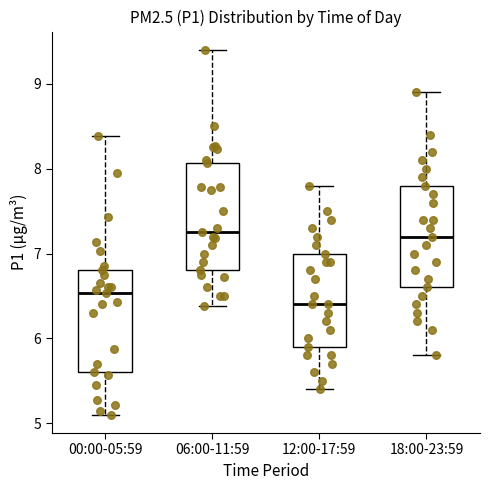

Reading left to right, read every box against the y-axis: the position of its median line, the range the box covers, and the ends of its whiskers. The values are not printed on the chart, so give them approximately, as read against the axis.

00:00-05:59: median 6.5, box 5.6 to 6.8, whiskers 5.1 to 8.4
06:00-11:59: median 7.3, box 6.8 to 8.1, whiskers 6.4 to 9.4
12:00-17:59: median 6.4, box 5.9 to 7.0, whiskers 5.4 to 7.8
18:00-23:59: median 7.2, box 6.6 to 7.8, whiskers 5.8 to 8.9